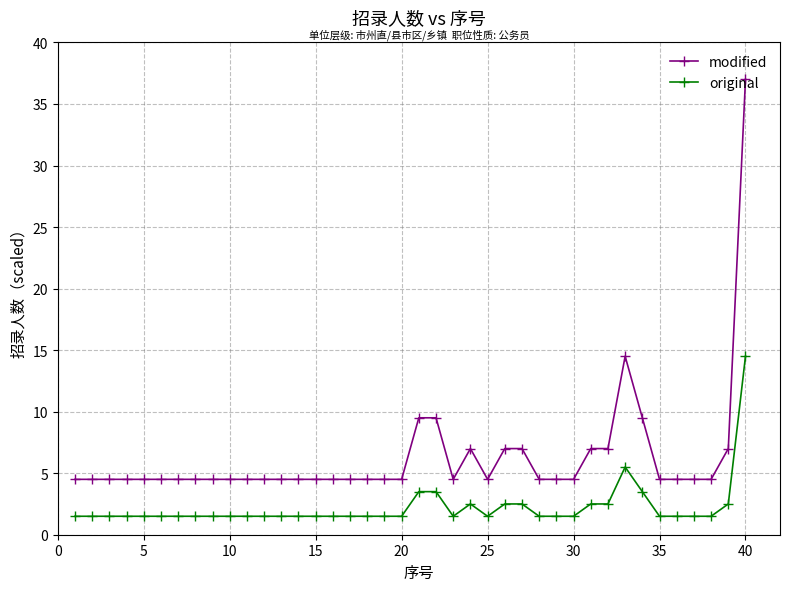

What is the maximum value for modified?

37.0